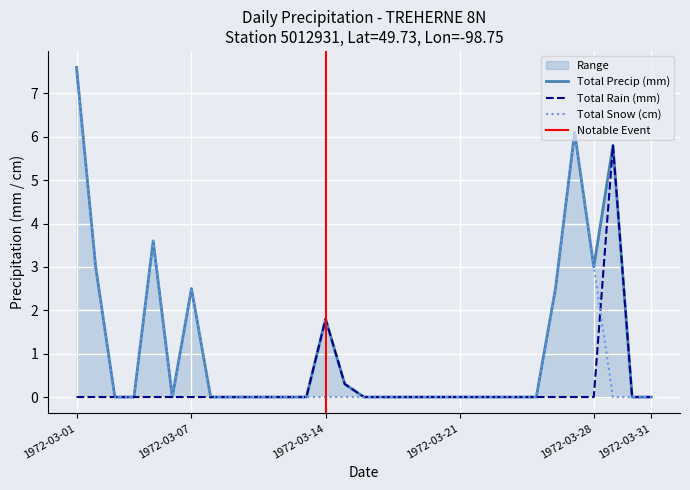

Is the value of Total Snow (cm) at 1972-03-22 greater than the value of Total Precip (mm) at 1972-03-09?

No